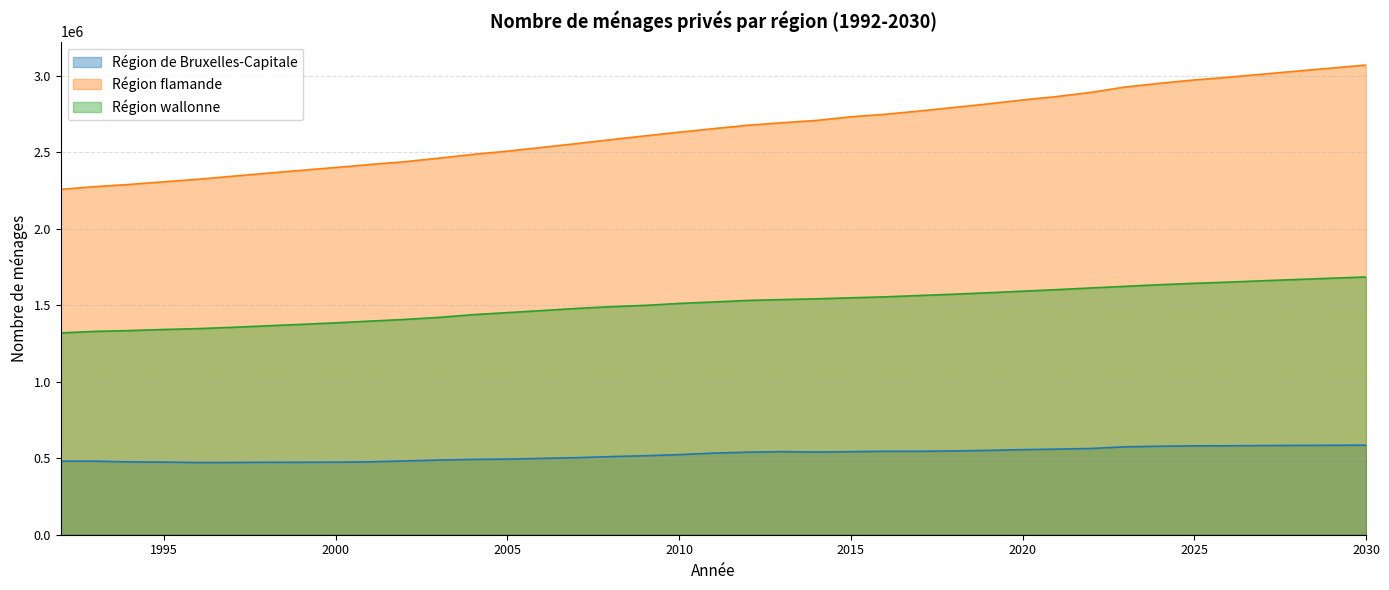

Where is the first local maximum for Région de Bruxelles-Capitale?

1993